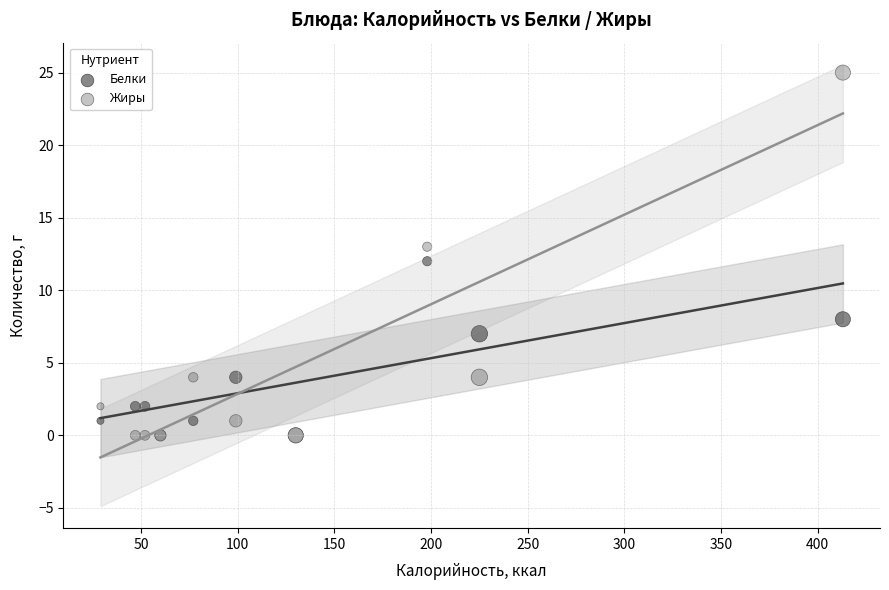

Which series has the largest Y range (max minus min)?

Жиры